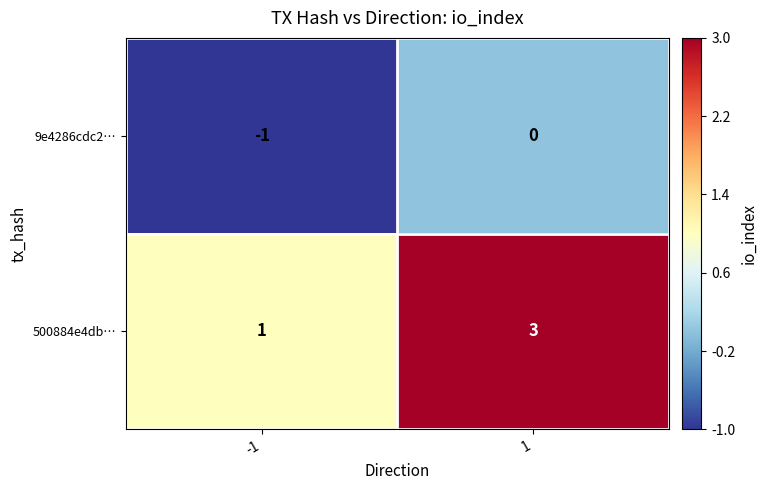

What is the sum of the 500884e4db… values at -1 and 1?

4